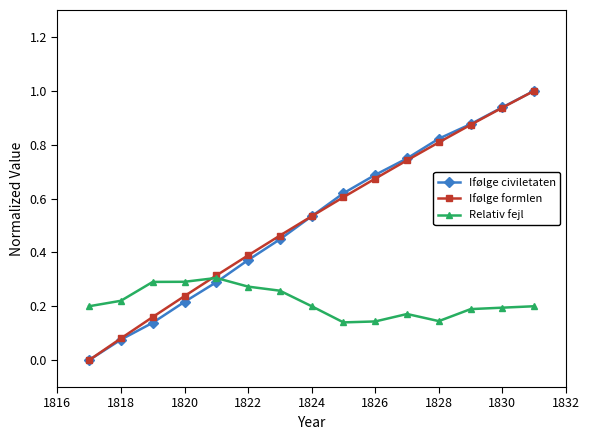

What is the highest value of the Ifølge formlen series?

1.0